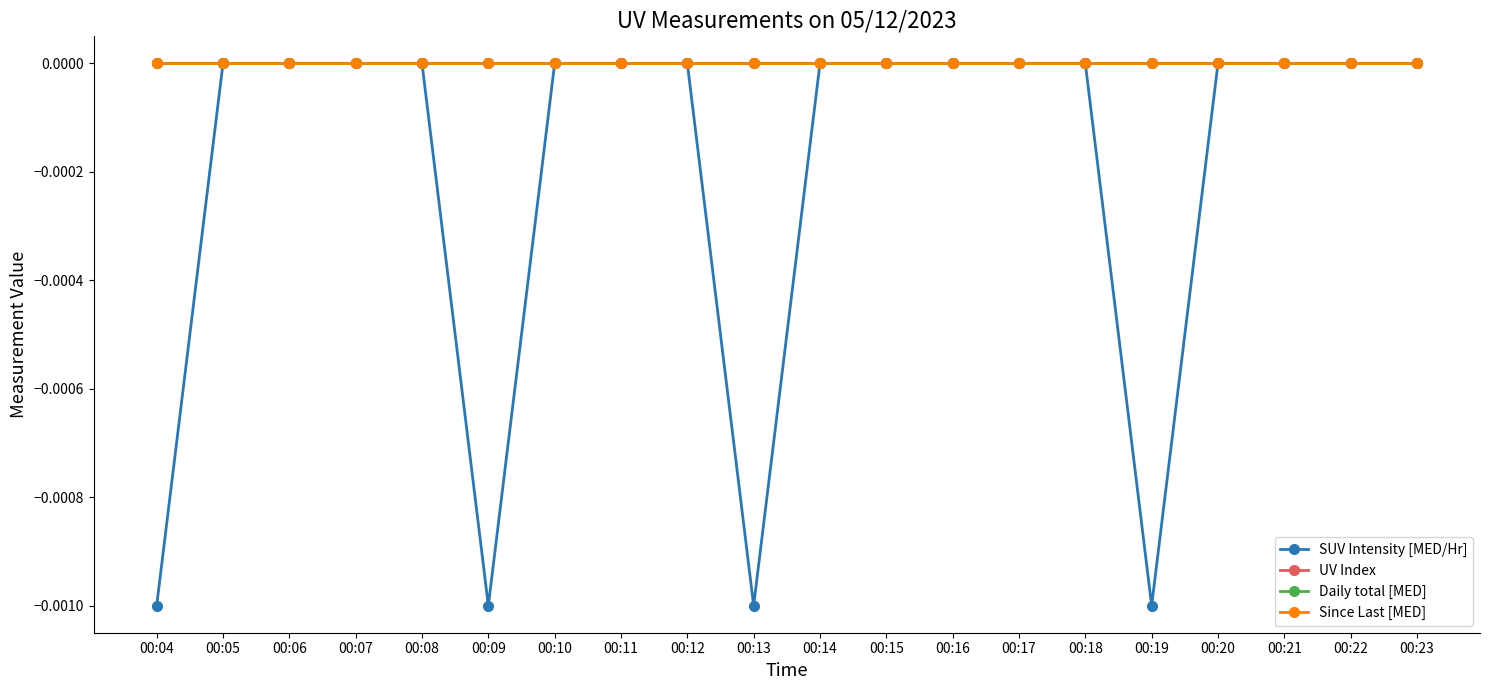

Which has a higher value, 00:22 or 00:05?

00:22